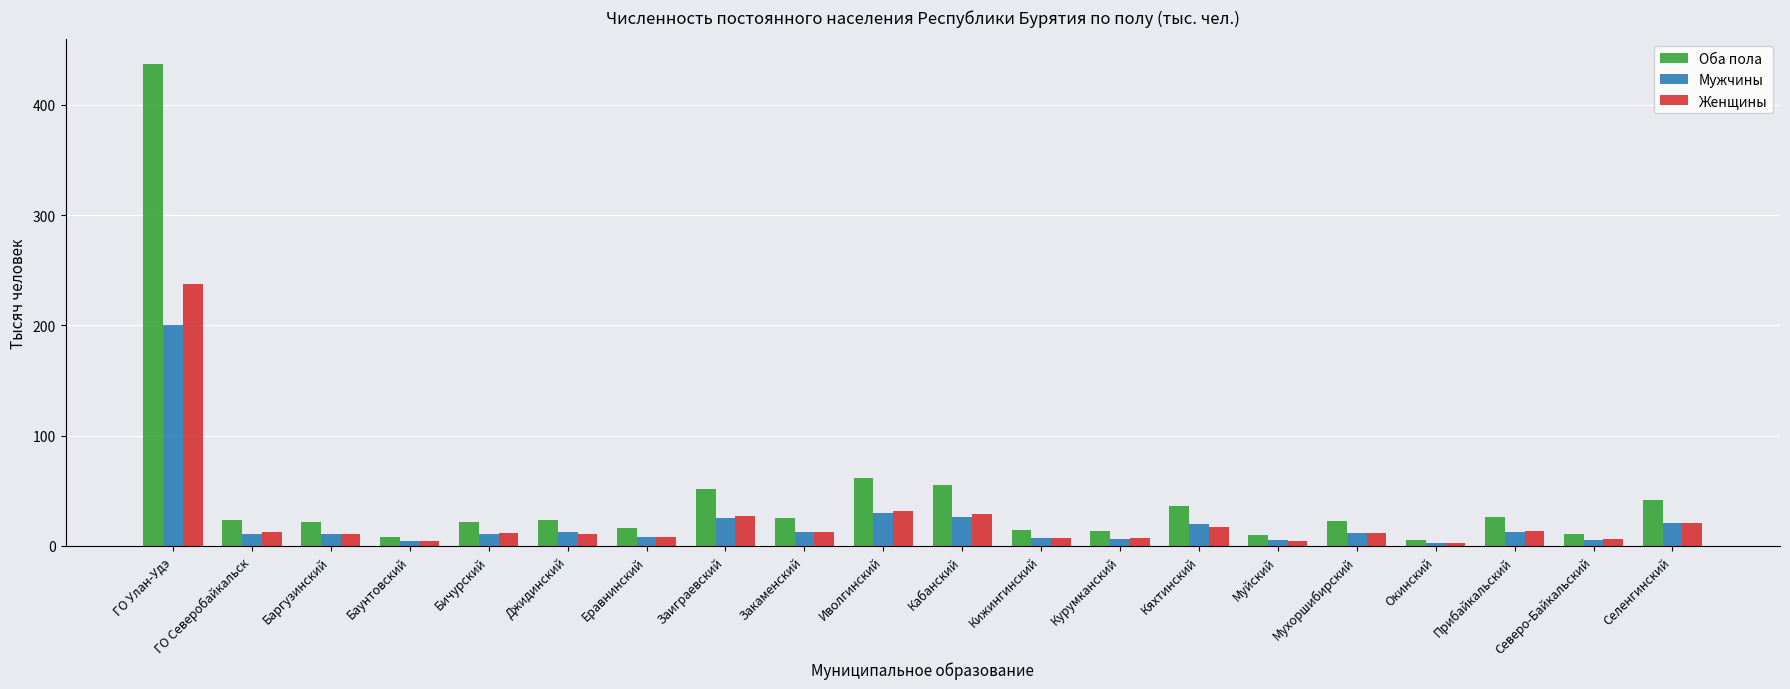

Which series has the largest range (max minus min)?

Оба пола